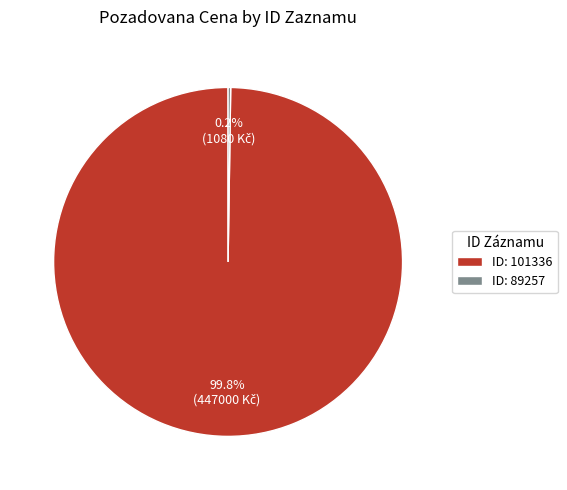

Is ID: 101336 the majority of the pie?

Yes